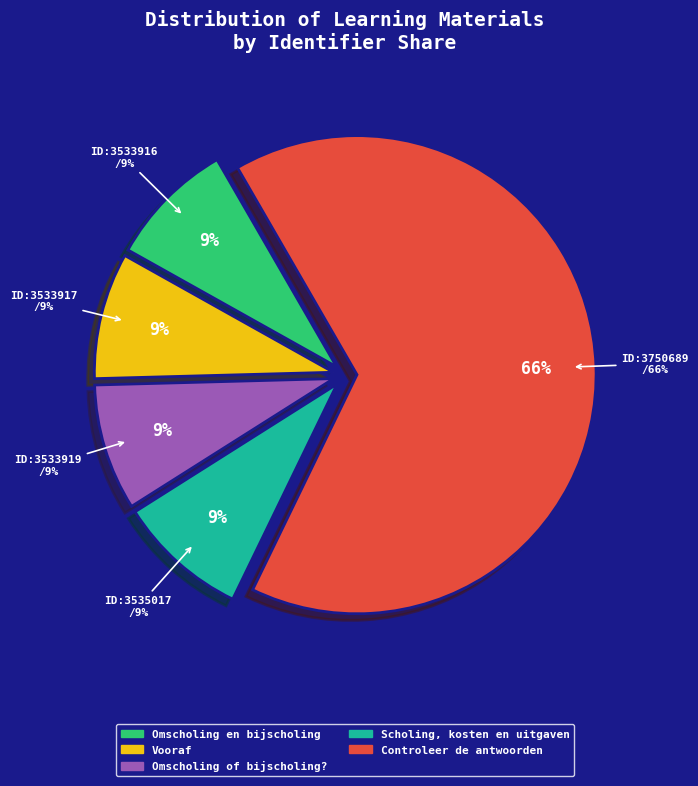

What is the ratio of the value at Vooraf to the value at Omscholing en bijscholing?

1.0